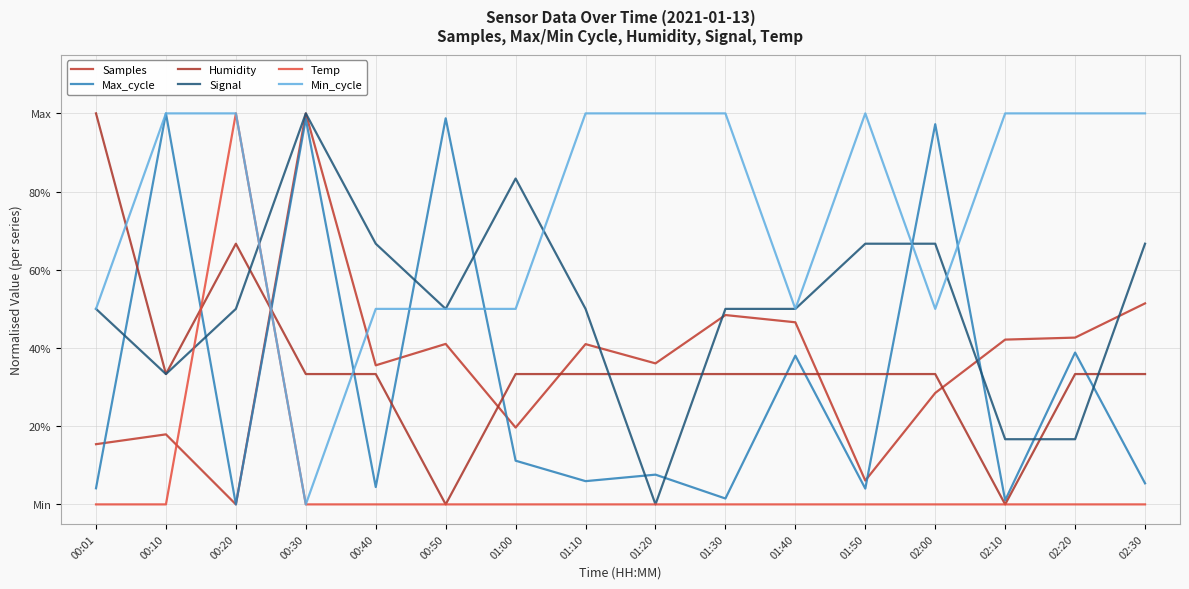

Does the chart display data point markers on the line(s)?

No